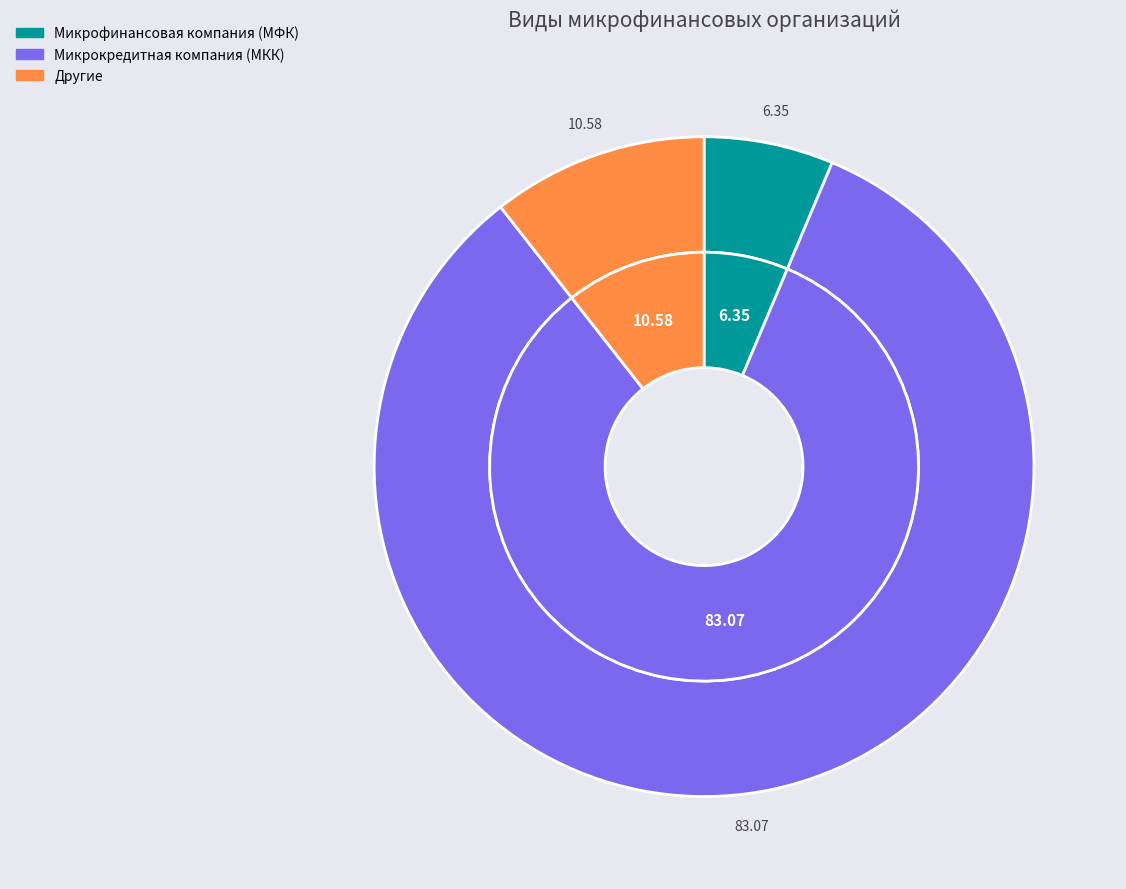

What is the largest slice in the pie chart?

Микрокредитная компания